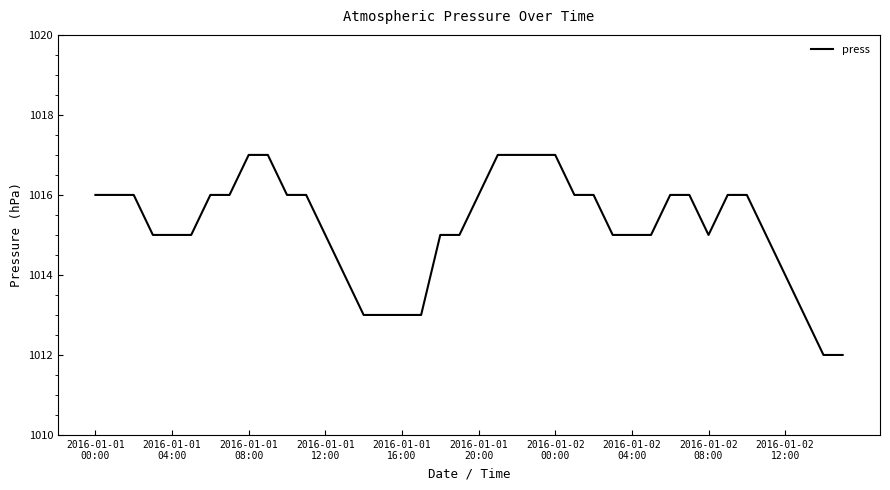

What is the smallest value displayed?

1012